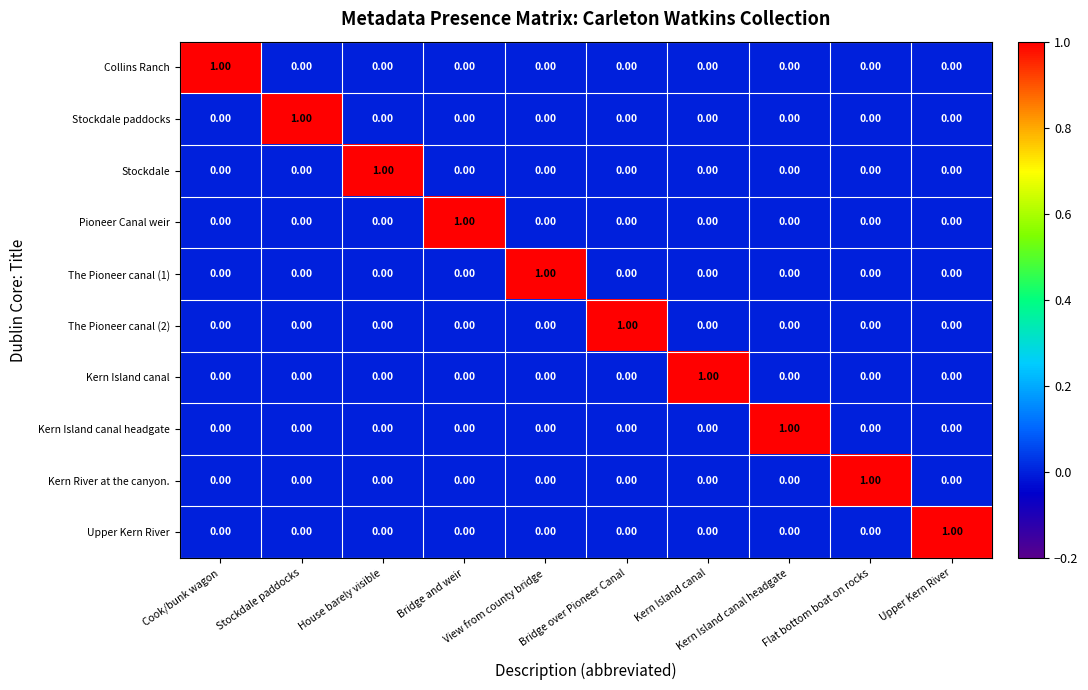

At how many categories does at least one series exceed 0?

10